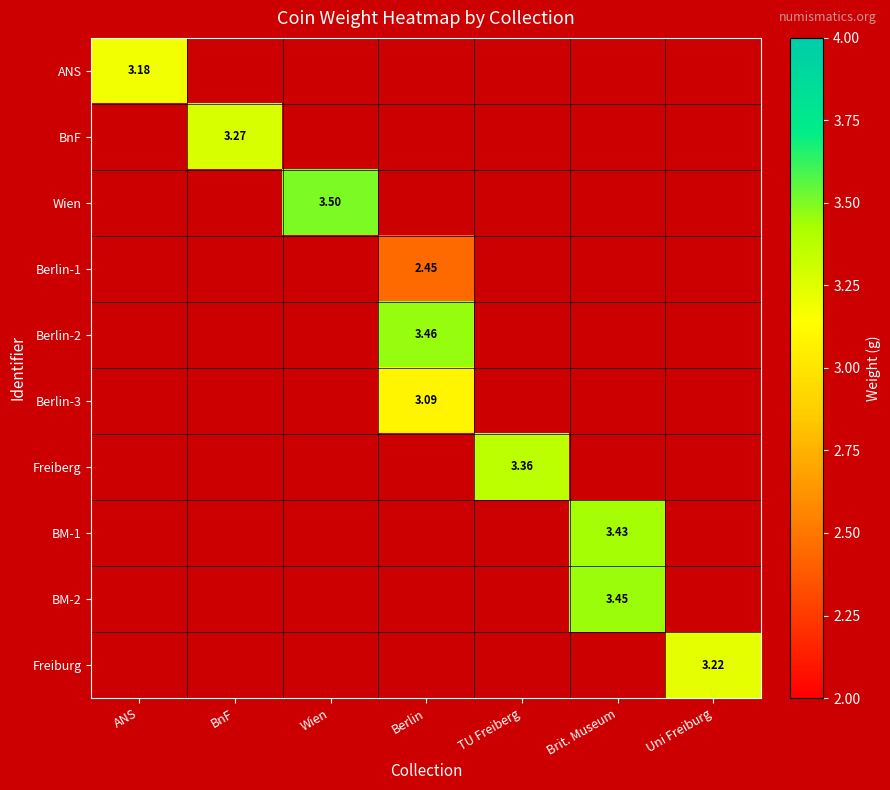

What is the sum of all Berlin-1 values?

2.5